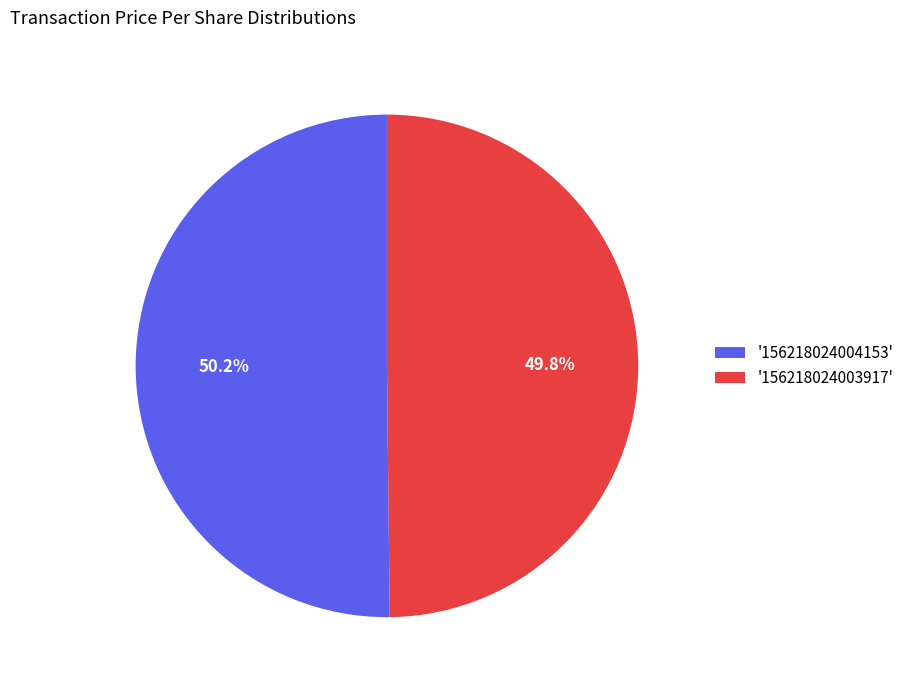

What percentage is NOT represented by '156218024004153'?

49.8%